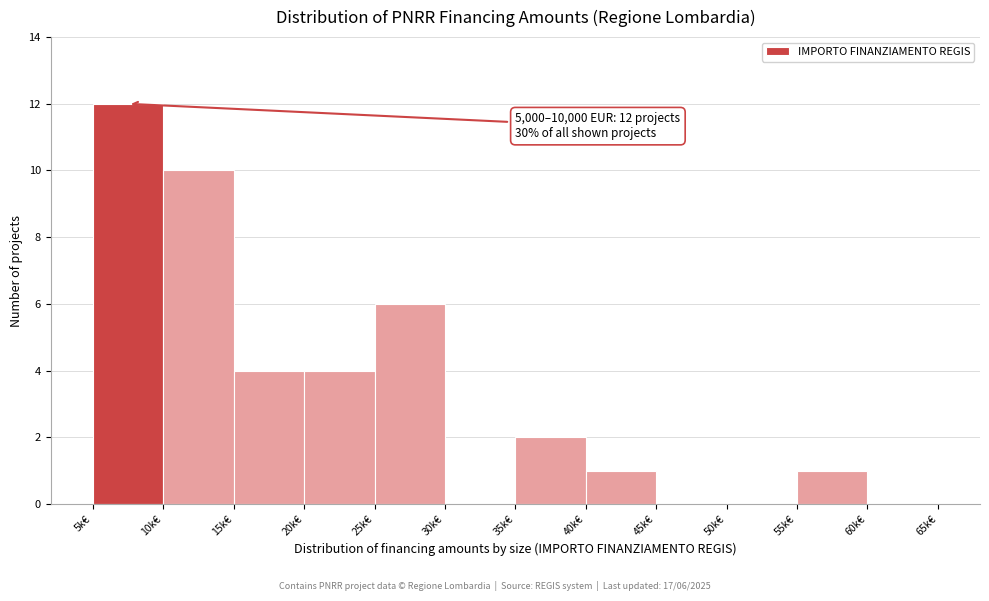

Reading left to right, transcribe all the data shown in this chart.

5k€=12	10k€=10	15k€=4	20k€=4	25k€=6	30k€=0	35k€=2	40k€=1	45k€=0	50k€=0	55k€=1	60k€=0